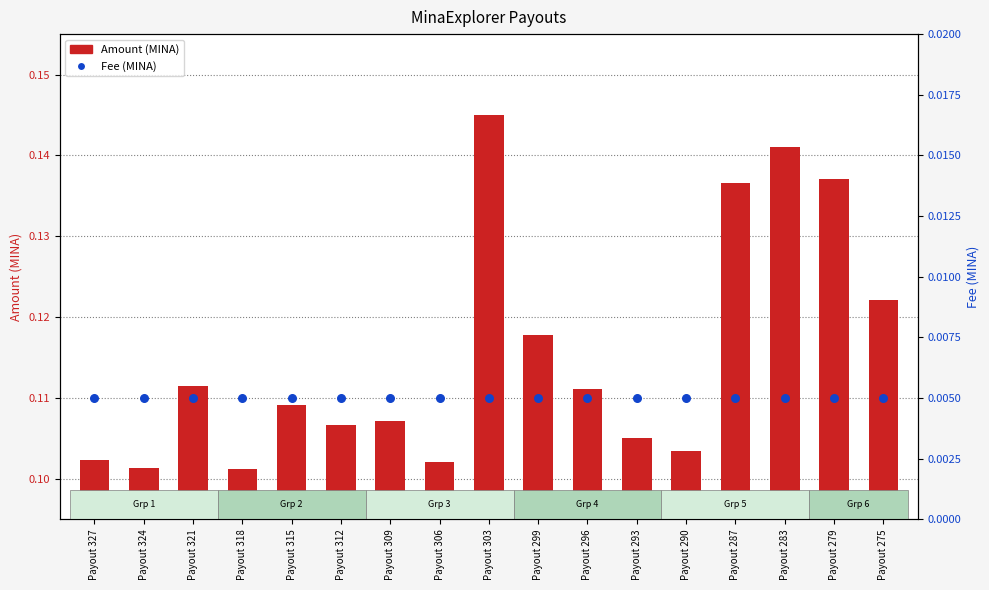

Which series reaches the maximum Y coordinate?

Amount (MINA)